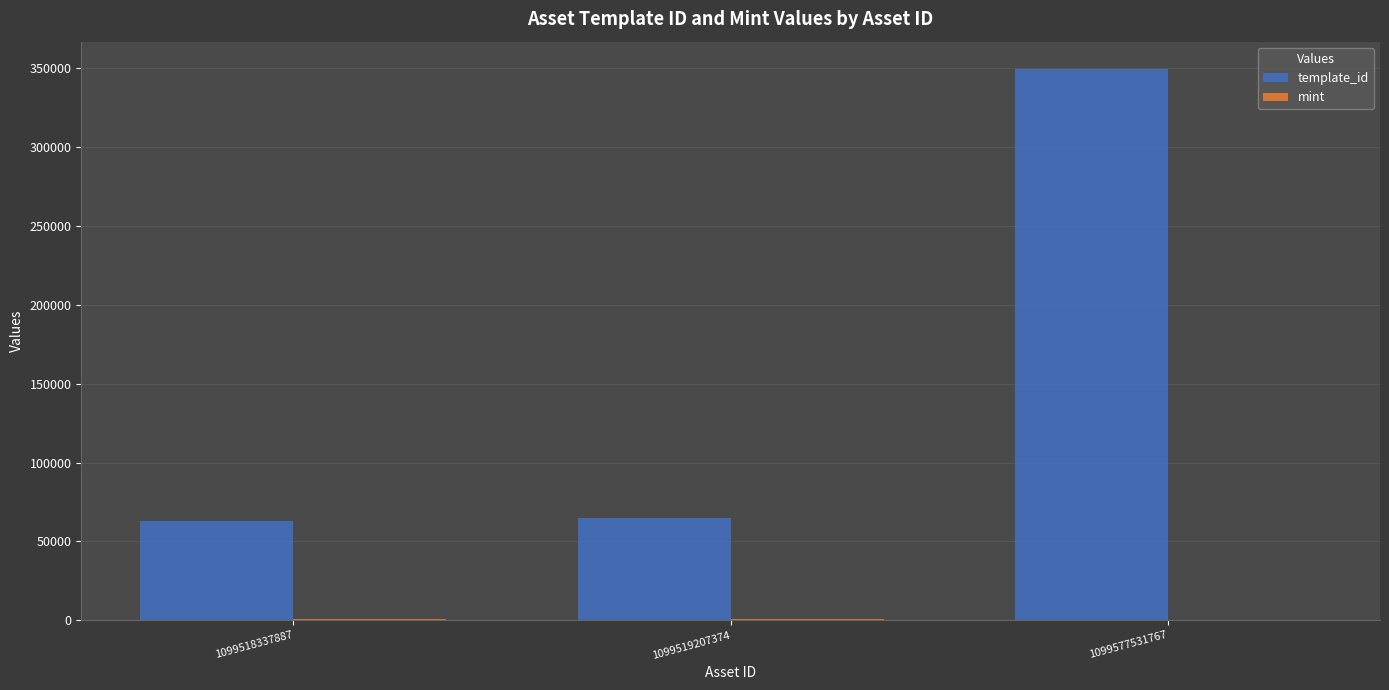

Where is template_id nearest to the value 206245?

1099519207374